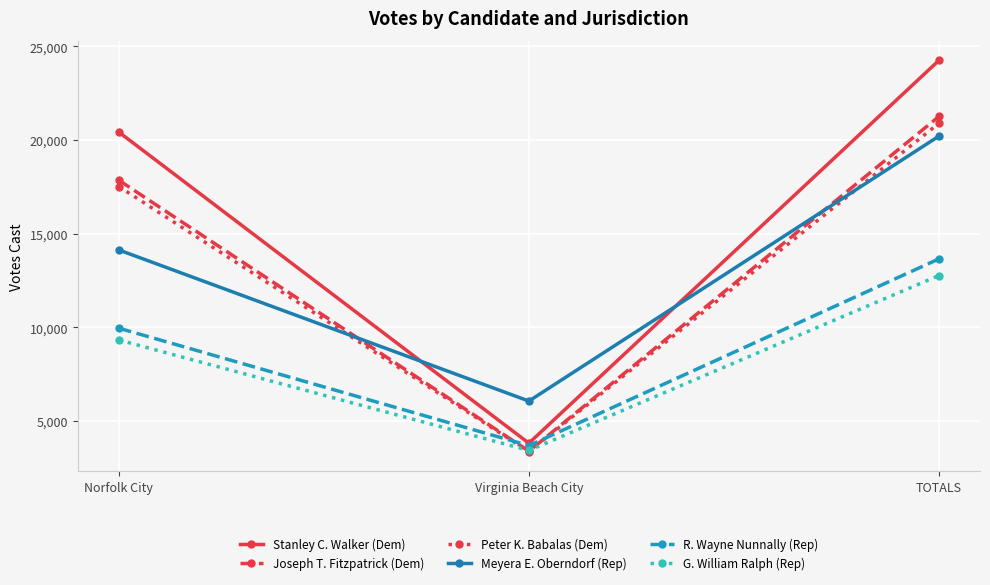

Is the value of R. Wayne Nunnally (Rep) at Norfolk City greater than the value of G. William Ralph (Rep) at Virginia Beach City?

Yes